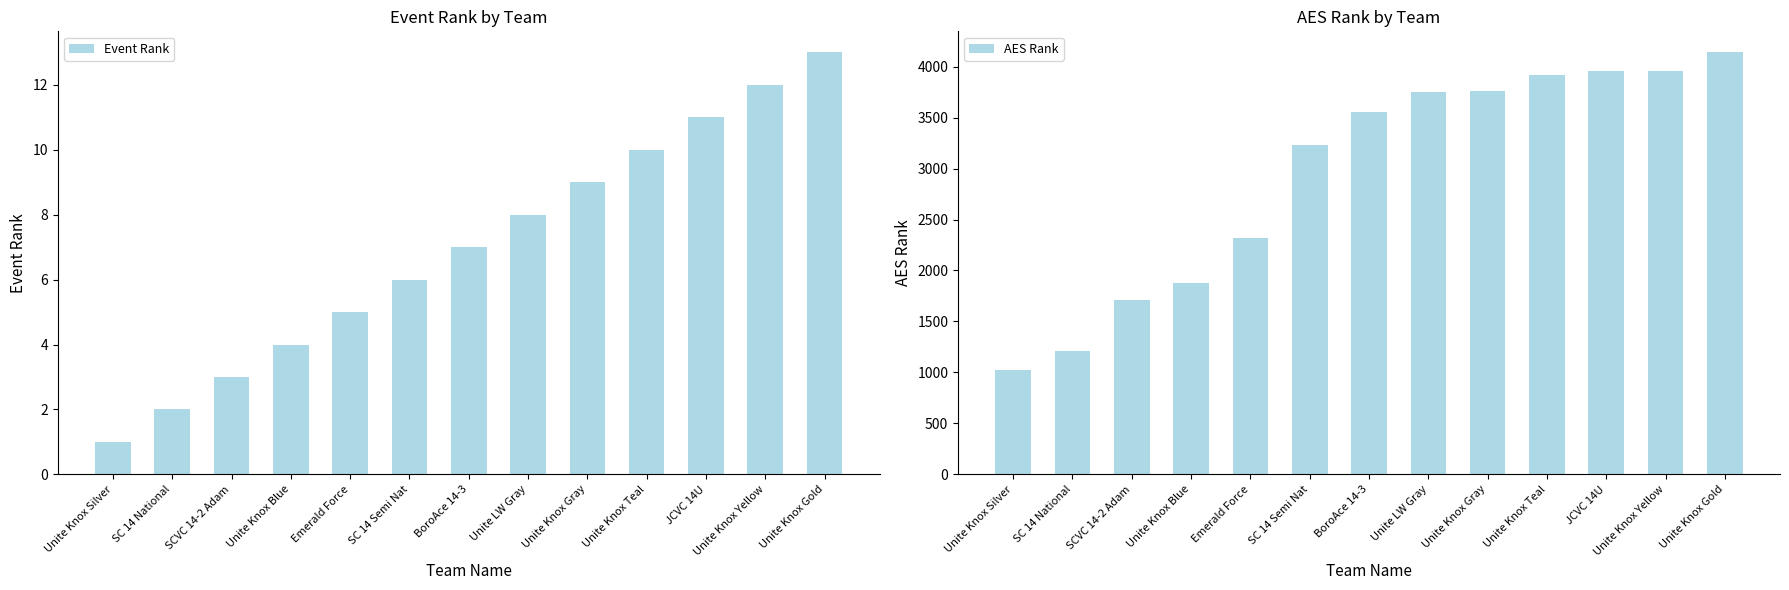

Which series changed the most between SCVC 14-2 Adam and Unite Knox Yellow?

AES Rank